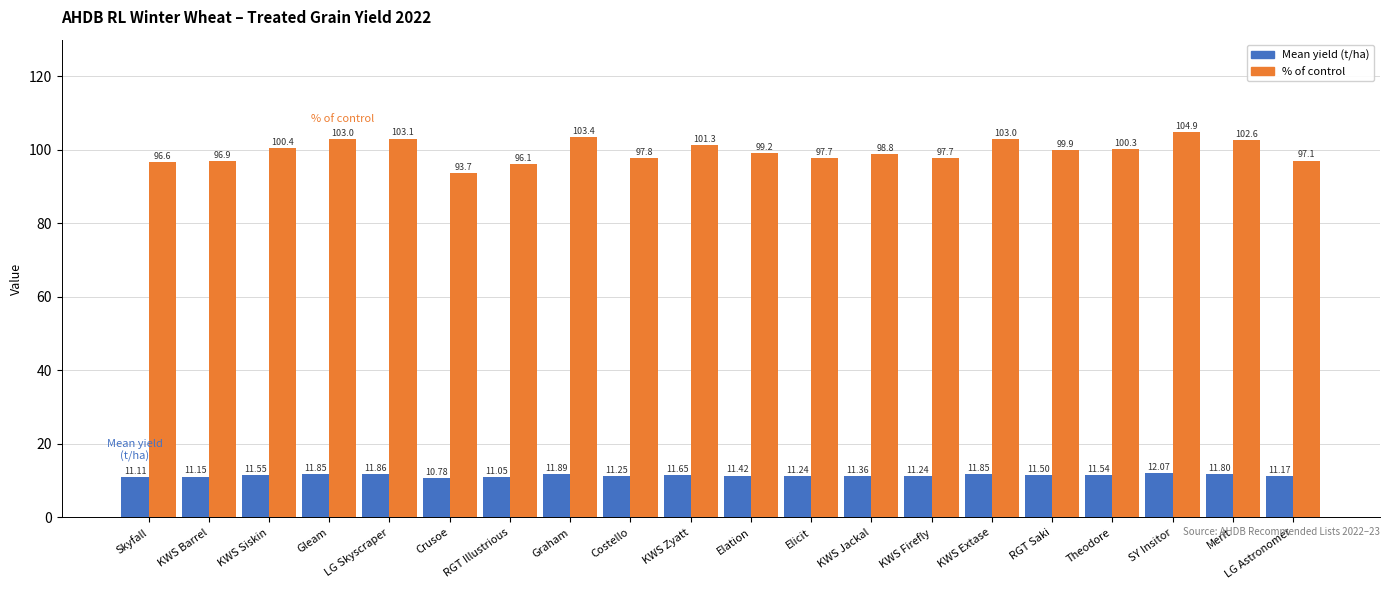

What is the value of the Mean yield (t/ha) bar at the 3rd from the left?

11.6